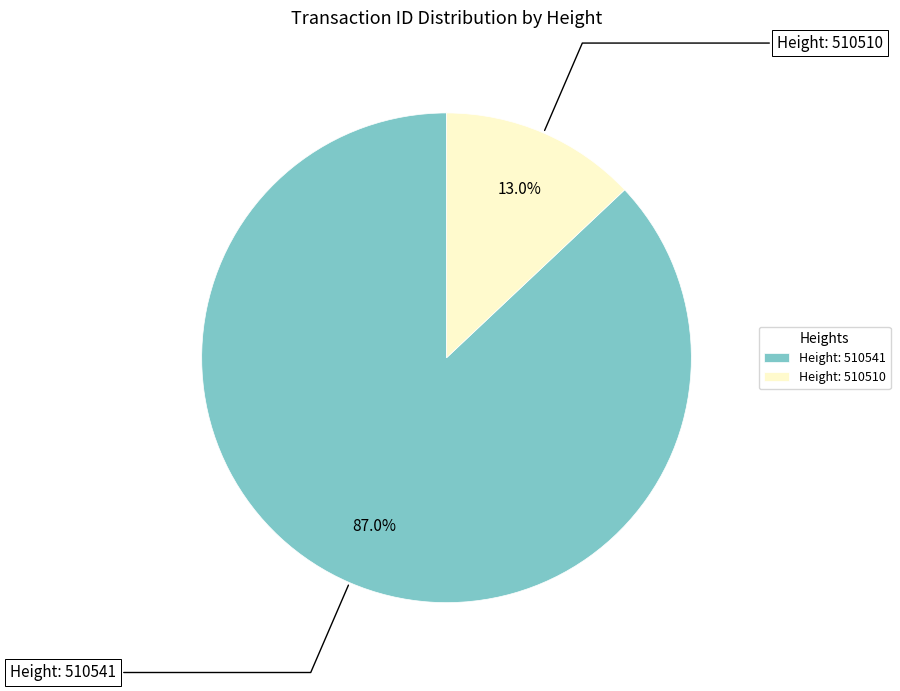

Between Height: 510541 and Height: 510510, which is larger?

Height: 510541